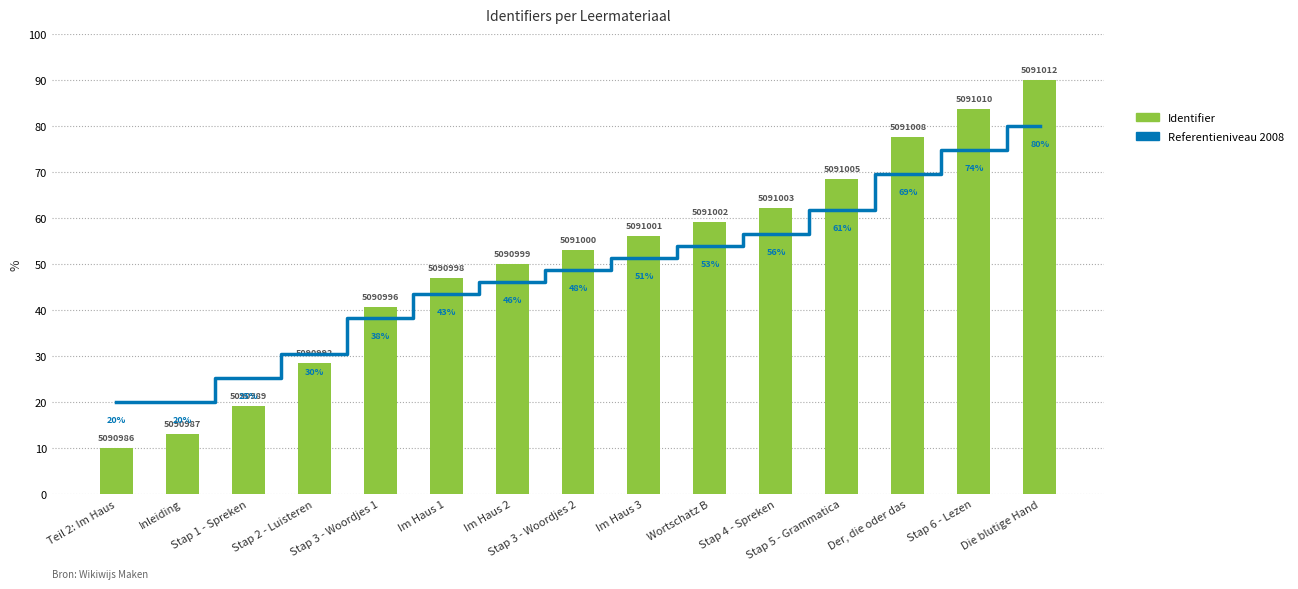

What is the difference between the highest and lowest values at Im Haus 1?

3.4